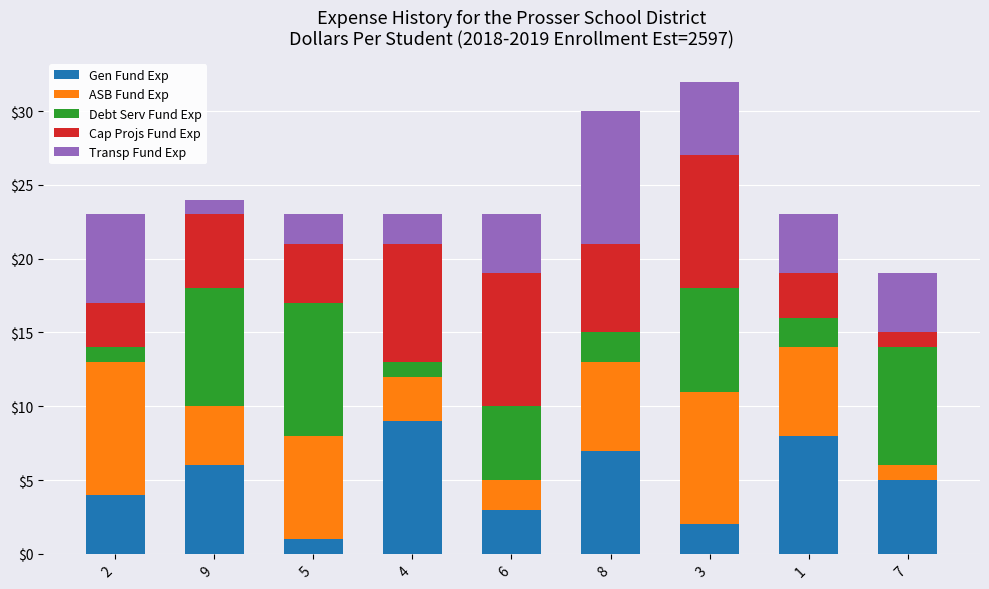

What is the highest value of the Gen Fund Exp series?

9